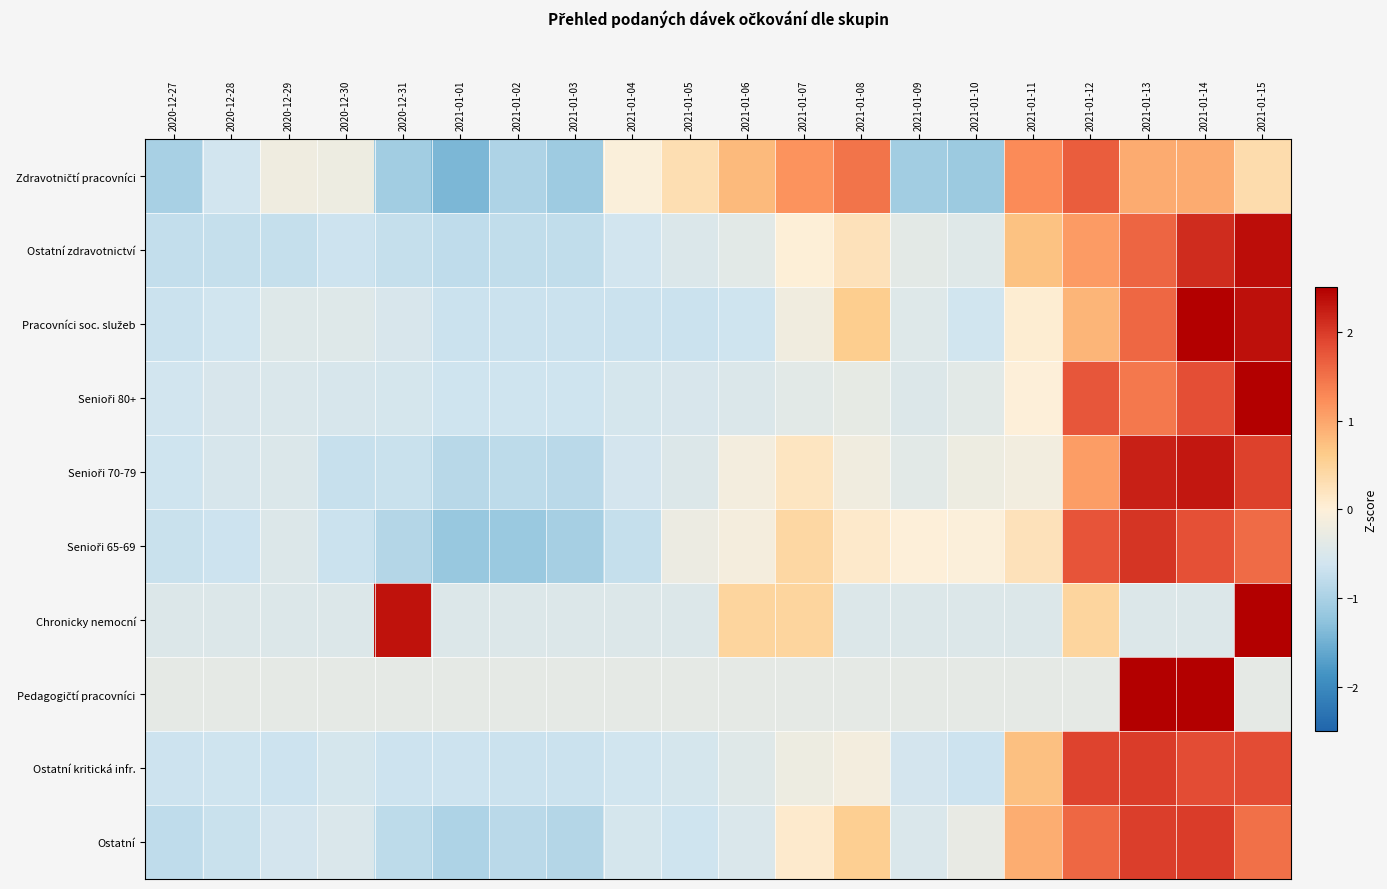

How many categories are shown in the chart?

20